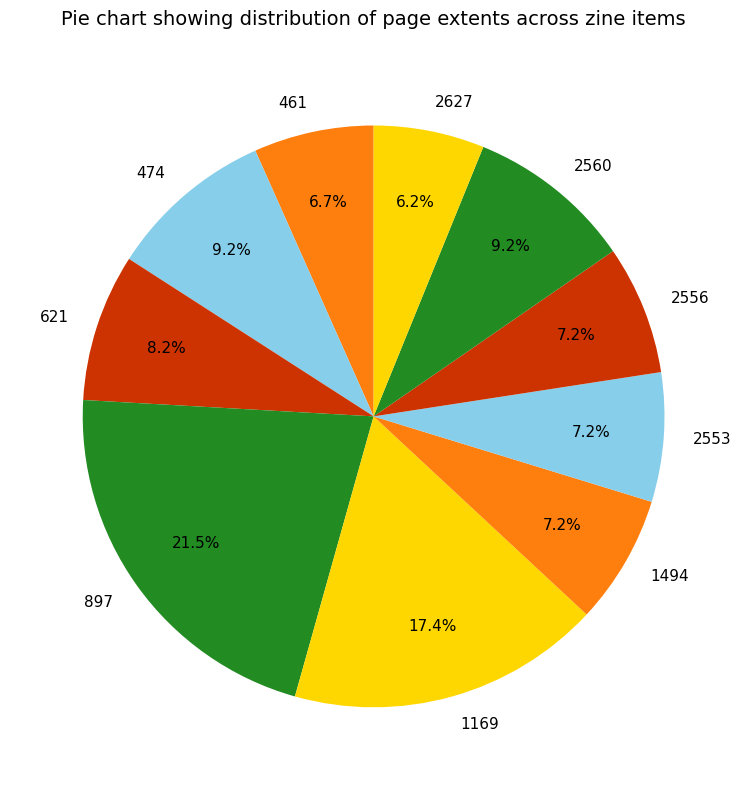

Which slice is the smallest?

2627